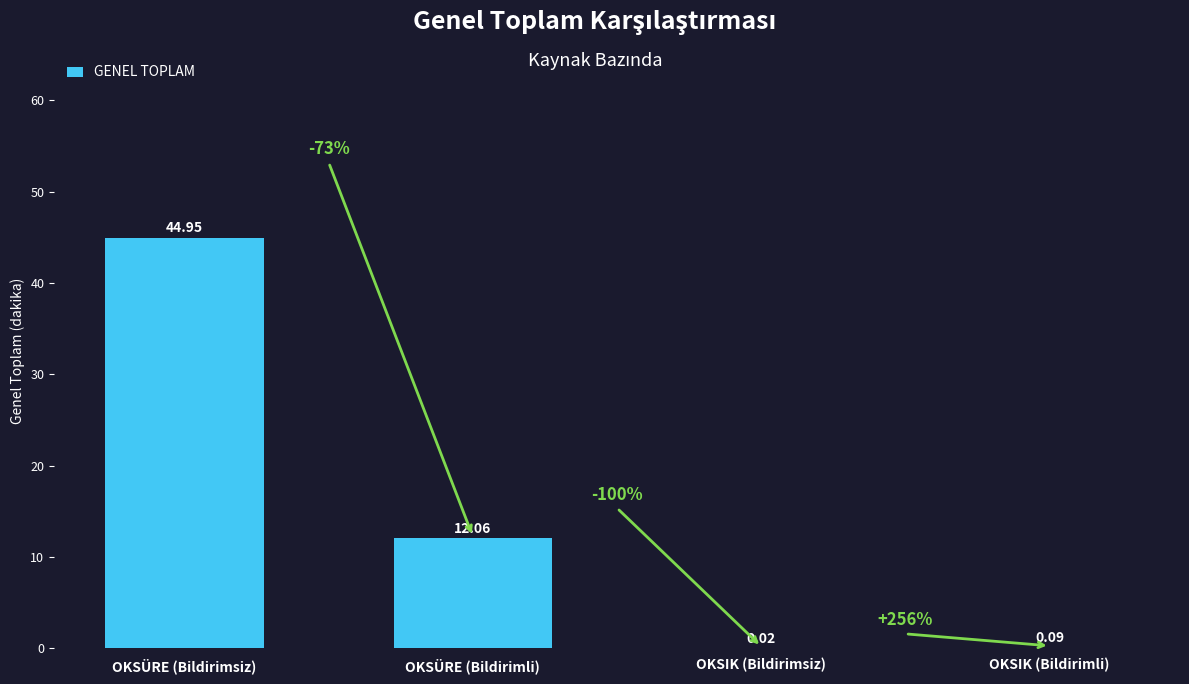

At which label is the value closest to 22?

OKSÜRE (Bildirimli)